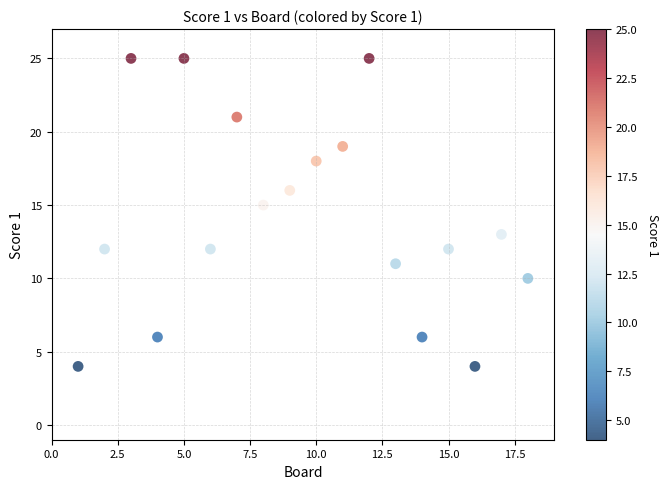

What is the range of X values (max minus min)?

17